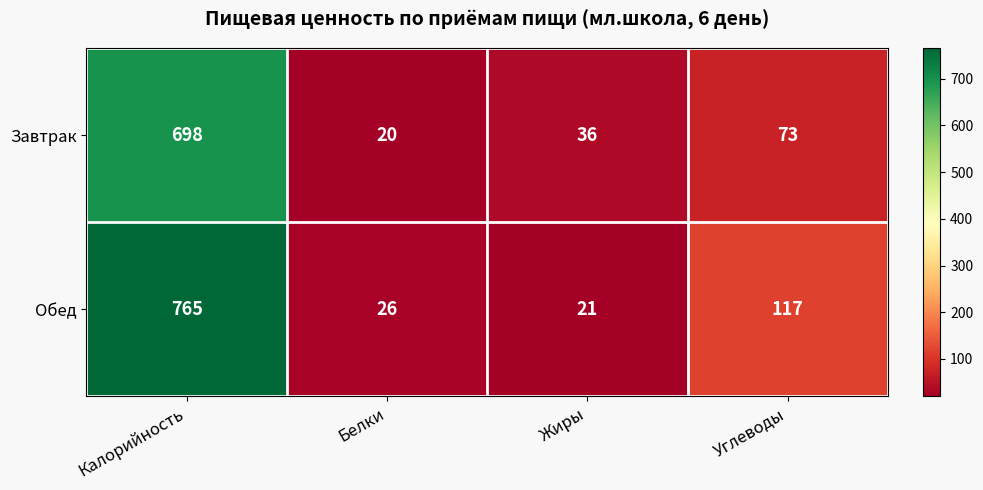

Rank the series by their maximum value, from lowest to highest.

Завтрак, Обед